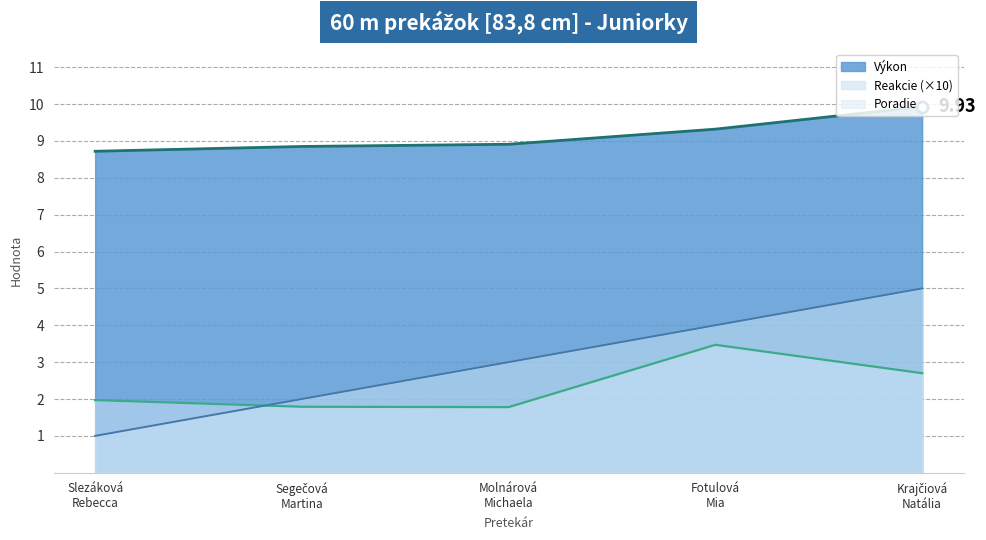

After their last crossing, which series has the higher values: Poradie or Reakcie (×10)?

Poradie